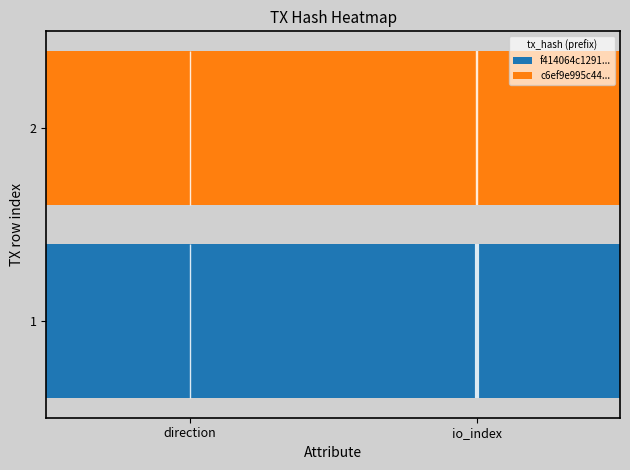

Is the value of c6ef9e995c44e681fcdad5b0c8f8d416bb6d7bd at -1 greater than the value of f414064c1291a2d9e659d066d2f41d85590da05 at -1?

Yes